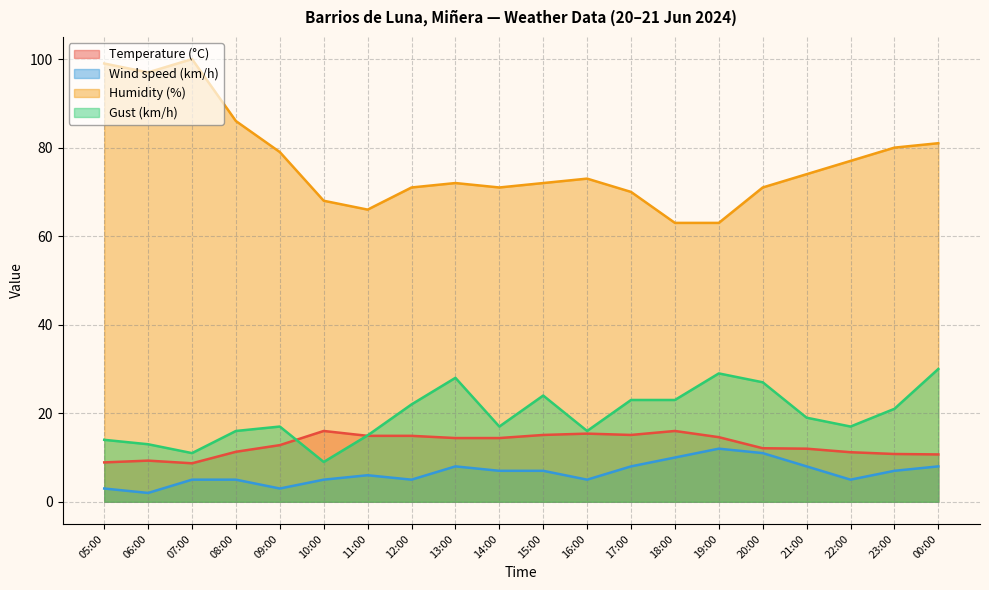

How many interior local valleys does the Wind speed (km/h) series have?

5